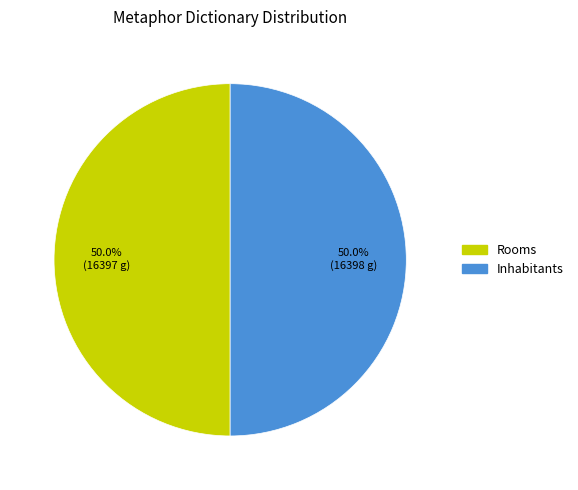

How many segments does this pie chart have?

2